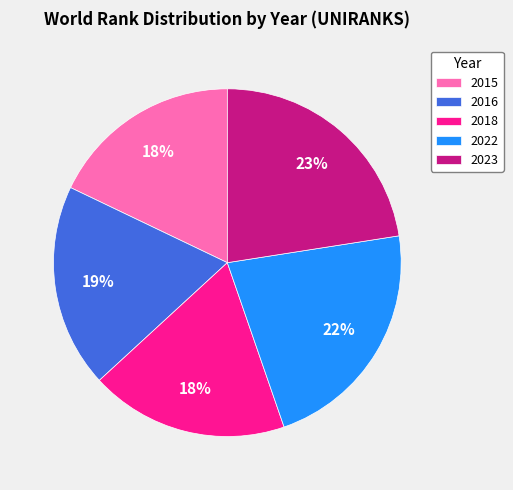

How many segments does this pie chart have?

5